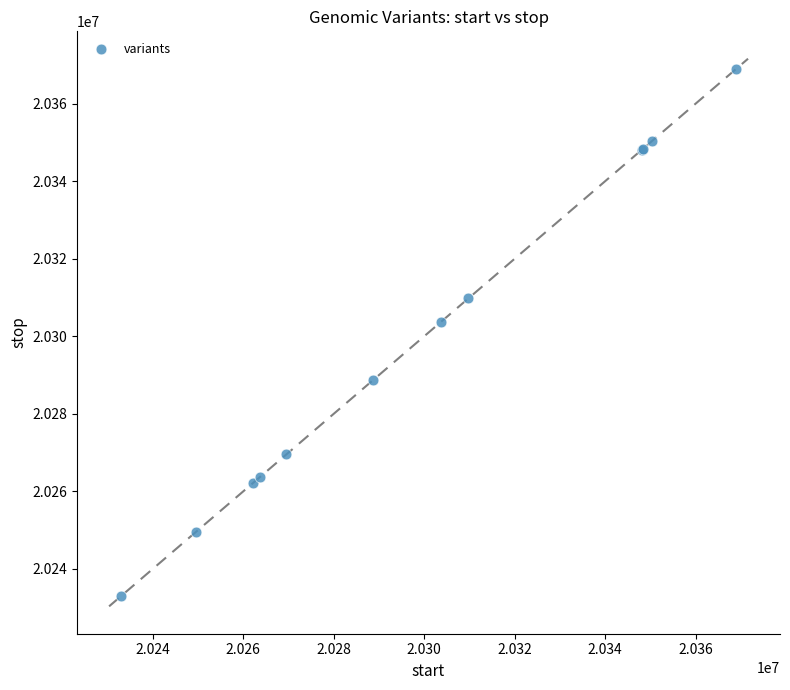

What Y value in the scatter plot is closest to 20300961?

20303788